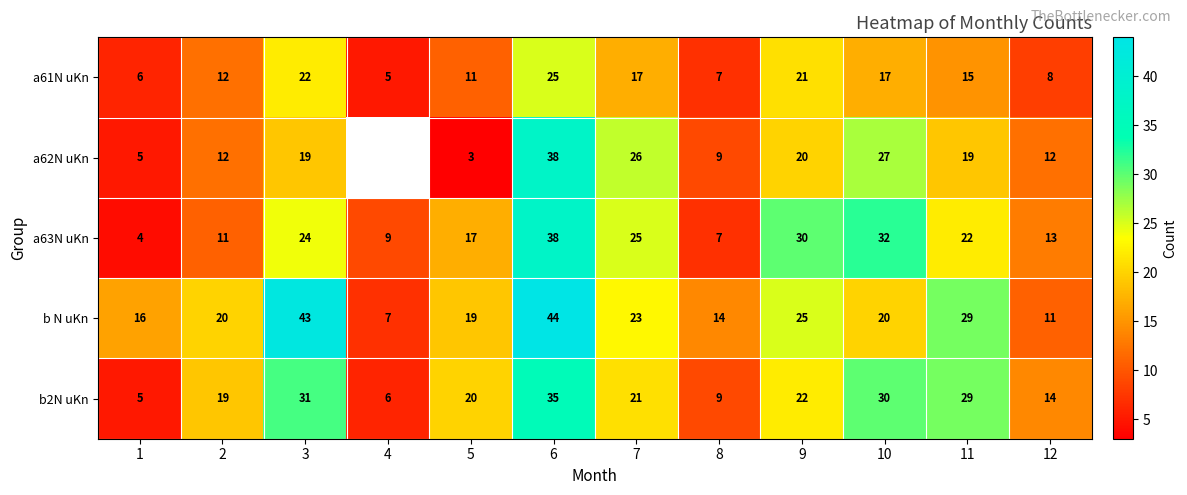

At 3, list the series in order from largest to smallest.

b N uKn, b2N uKn, a63N uKn, a61N uKn, a62N uKn